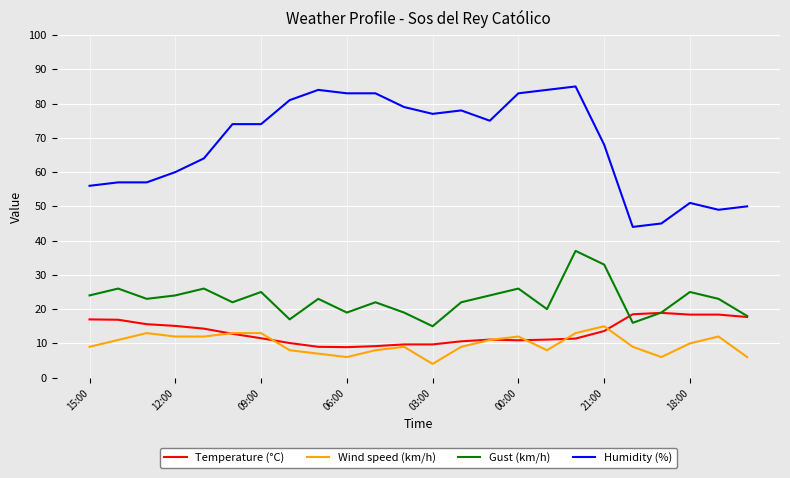

What are all the series names shown in the legend?

Temperature (°C), Wind speed (km/h), Gust (km/h), Humidity (%)